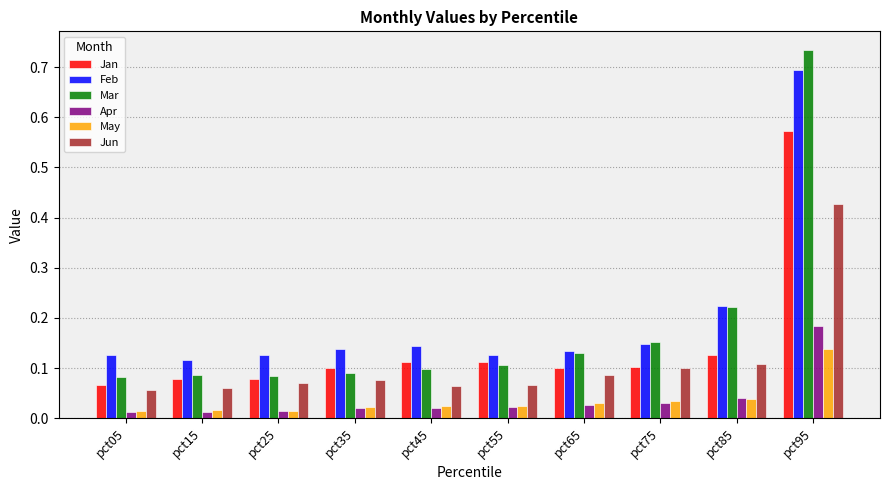

At which category is the sum across all series the highest?

pct95